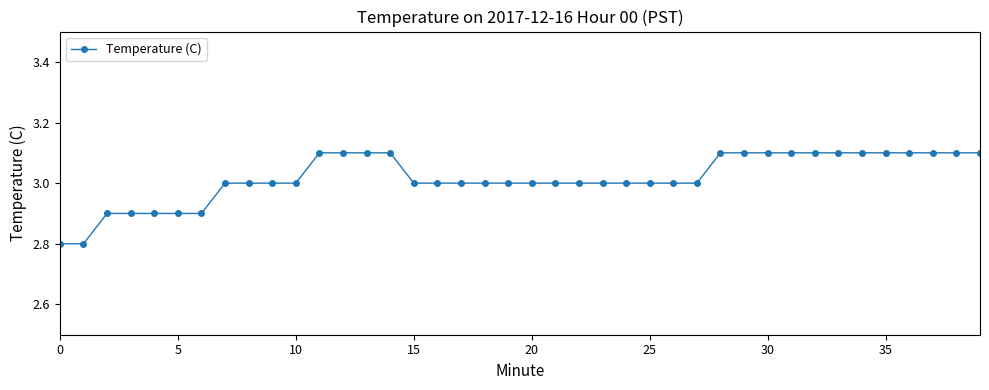

What is the minimum value shown in the chart?

2.8